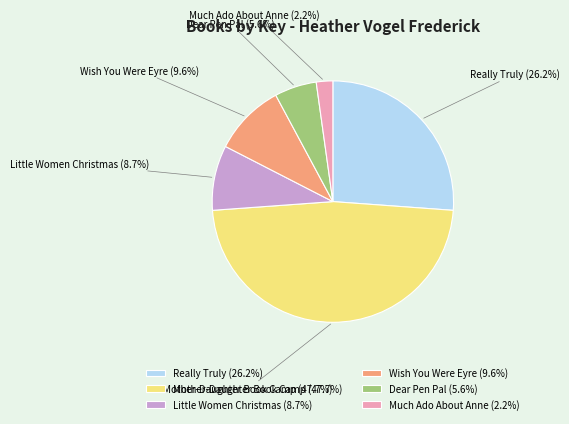

Is the sum of Wish You Were Eyre and Really Truly greater than half?

No